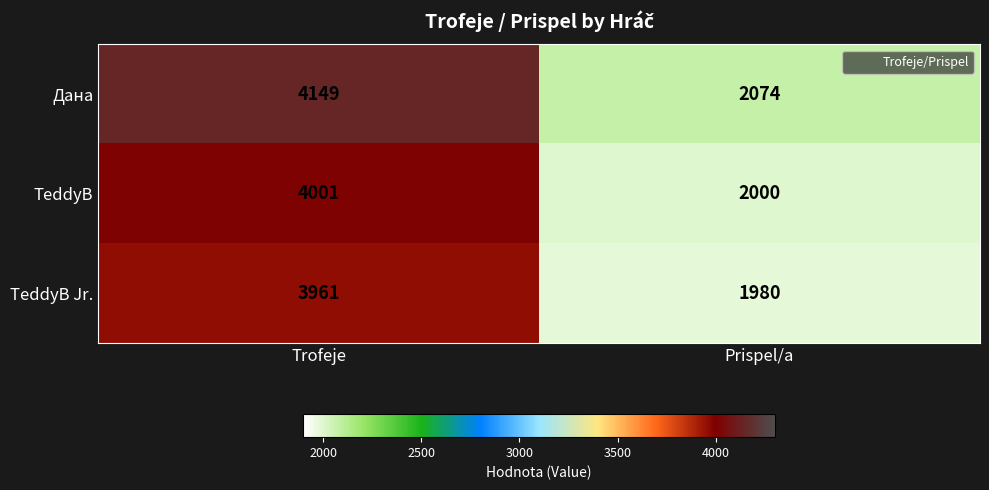

Which series has the largest total across all categories?

Дана